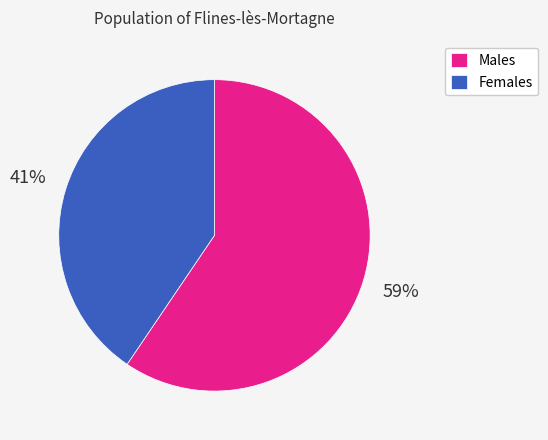

What percentage is the Males slice, to the nearest percent?

59%